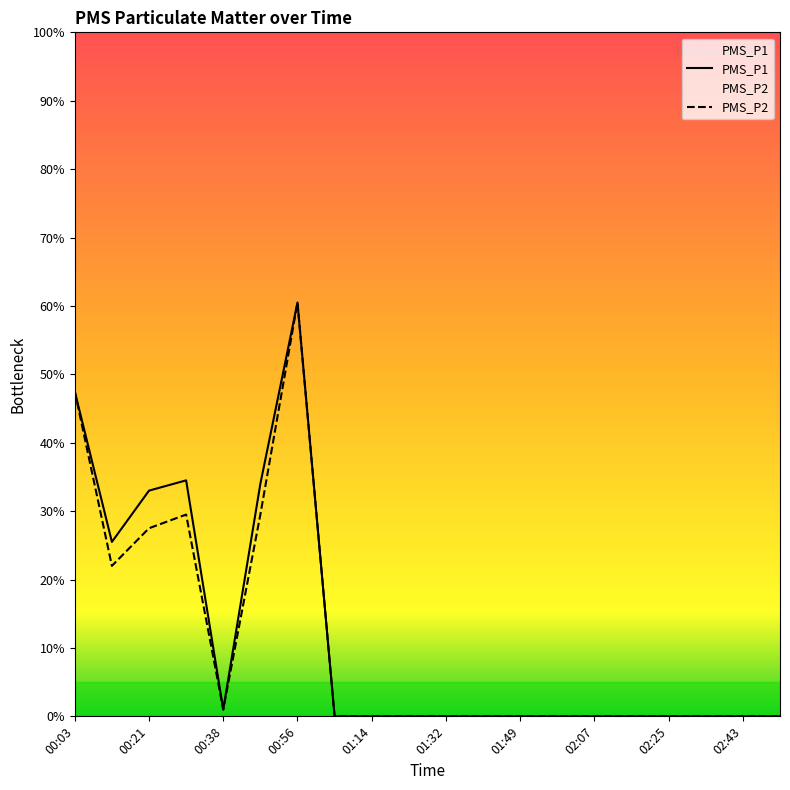

Reading left to right, what are all the values shown in this chart?

PMS_P1: 47.5	25.5	33.0	34.5	1.0	34.0	60.5	0.0	0.0	0.0	0.0	0.0	0.0	0.0	0.0	0.0	0.0	0.0	0.0	0.0
PMS_P2: 47.5	22.0	27.5	29.5	1.0	29.5	60.5	0.0	0.0	0.0	0.0	0.0	0.0	0.0	0.0	0.0	0.0	0.0	0.0	0.0